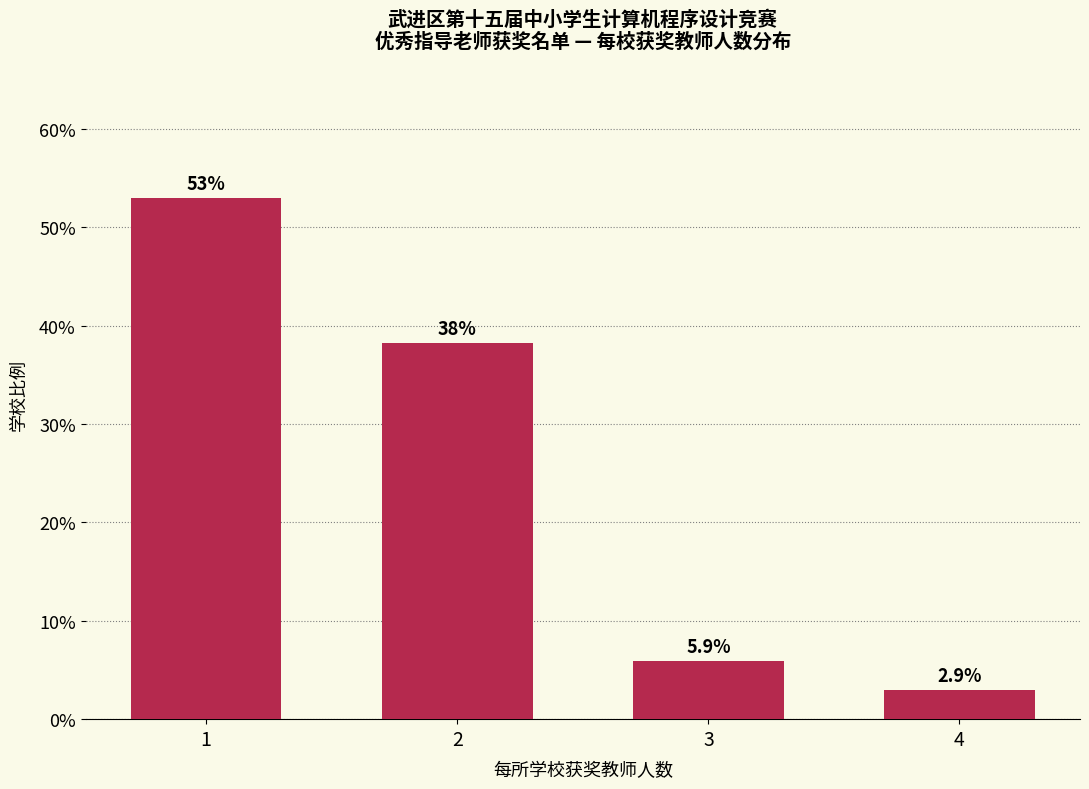

Reading right to left, list all the values displayed in this chart.

2.9	5.9	38.2	52.9